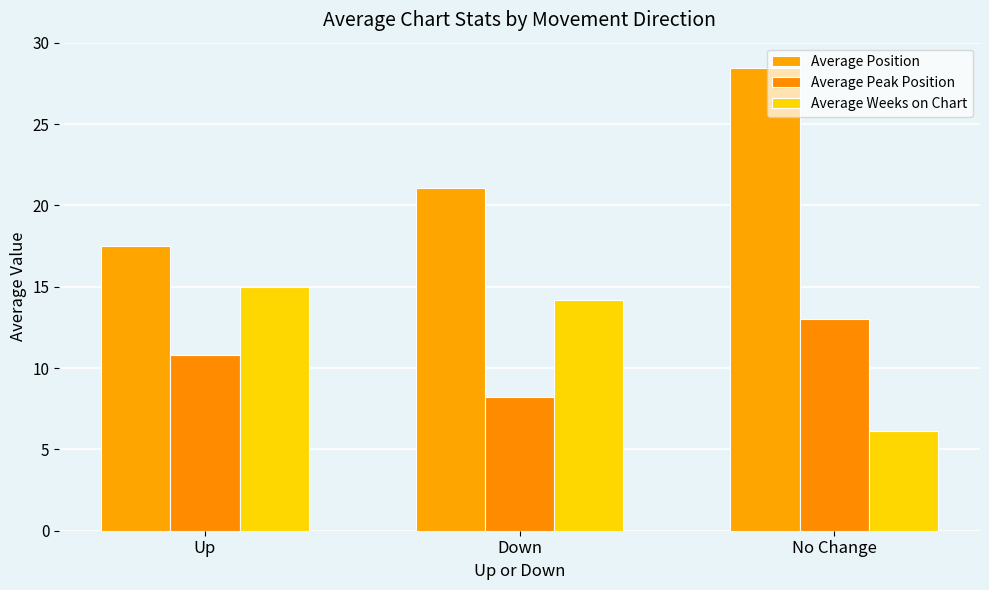

The Average Weeks on Chart series shows 8.6 at No Change. True or false?

False